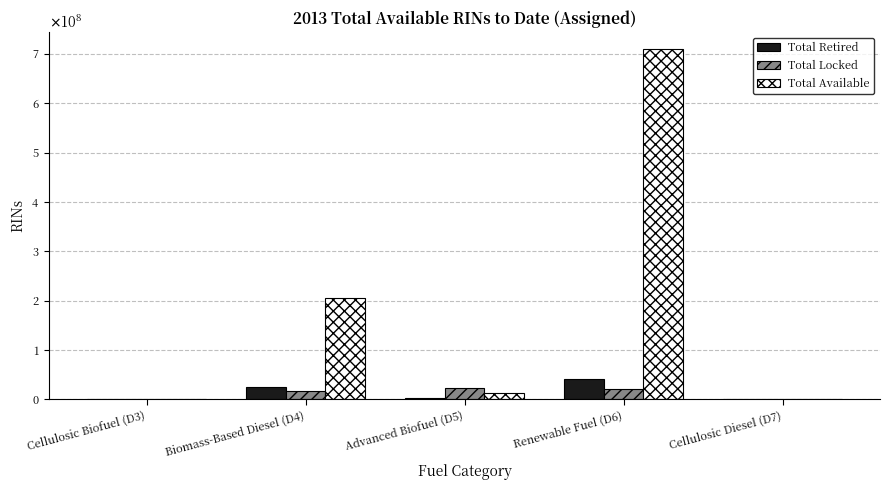

Which has a higher value, Cellulosic Biofuel (D3) or Renewable Fuel (D6)?

Renewable Fuel (D6)